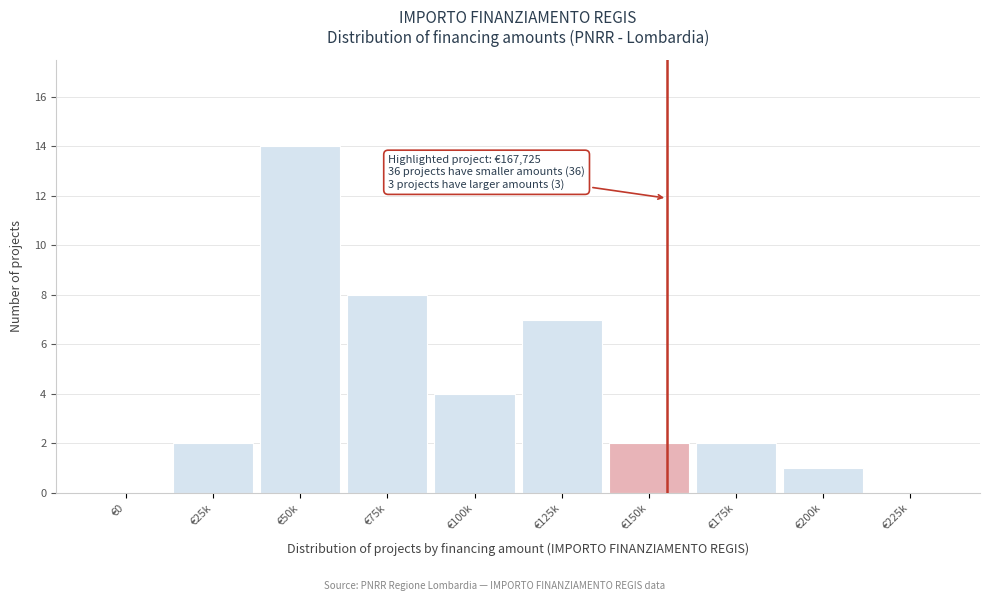

Reading right to left, list all the values displayed in this chart.

€225k=0	€200k=1	€175k=2	€150k=2	€125k=7	€100k=4	€75k=8	€50k=14	€25k=2	€0=0